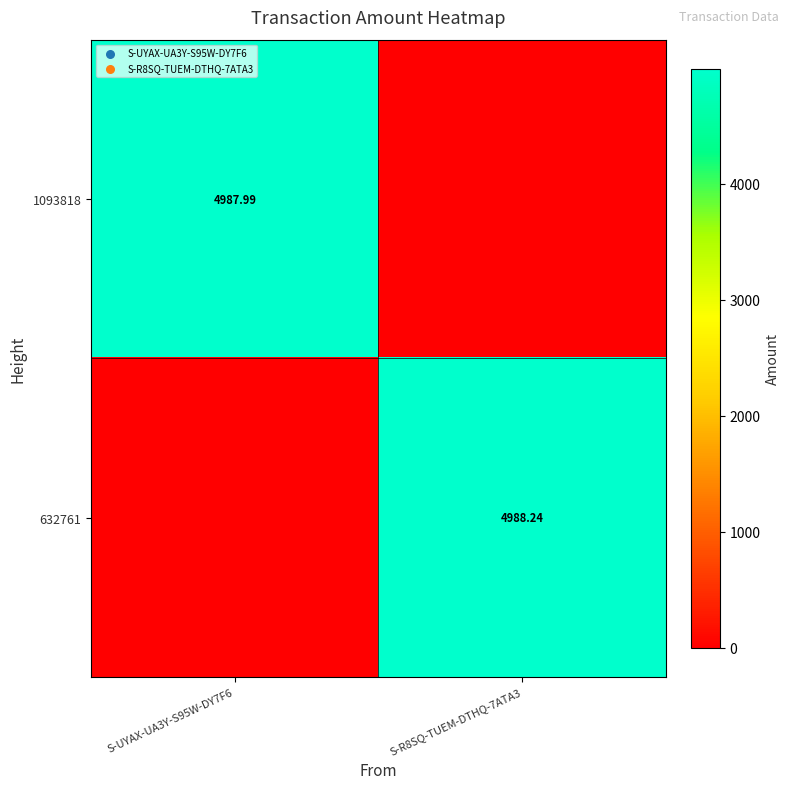

Is the value of 1093818 at S-R8SQ-TUEM-DTHQ-7ATA3 greater than the value of 632761 at S-R8SQ-TUEM-DTHQ-7ATA3?

No